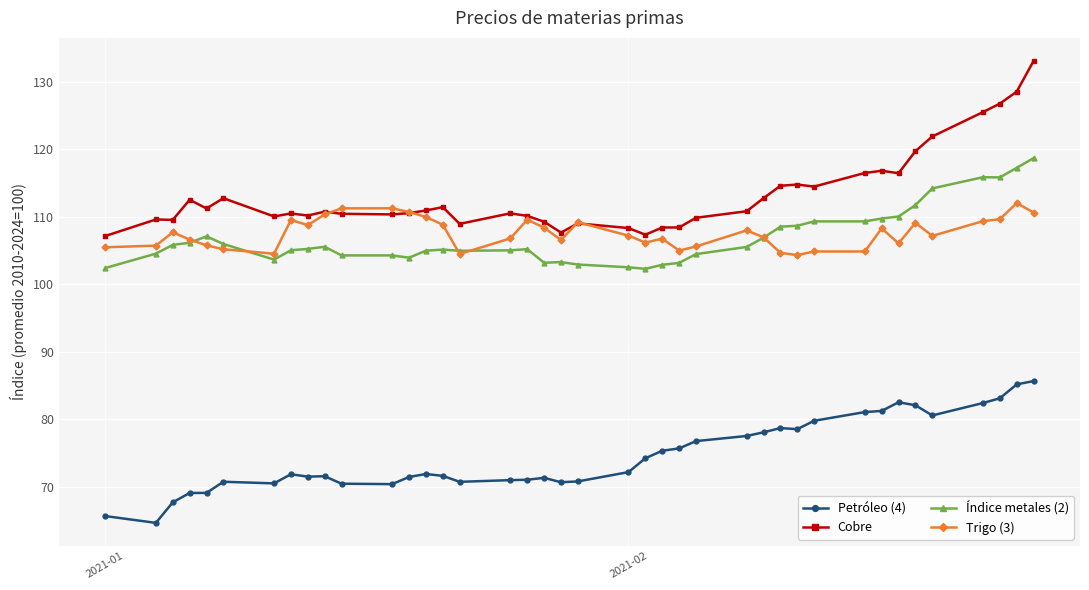

True or false: Cobre and Índice metales (2) intersect in this chart.

False